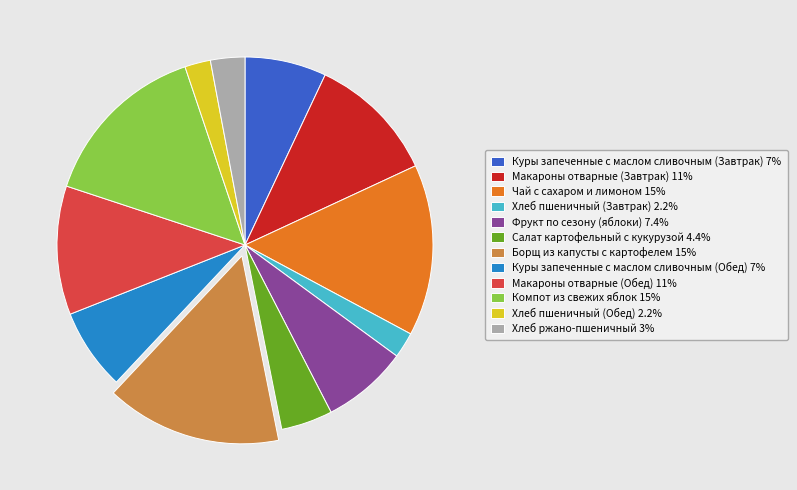

Does Хлеб пшеничный (Обед) represent more than half of the total?

No